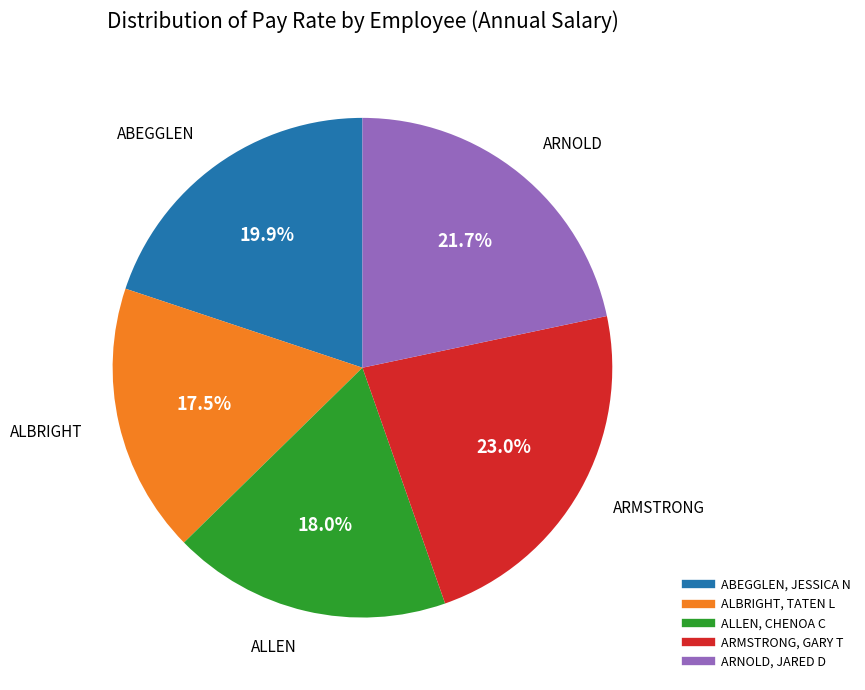

To the nearest percent, what is the difference between the largest and smallest slice percentages?

5%